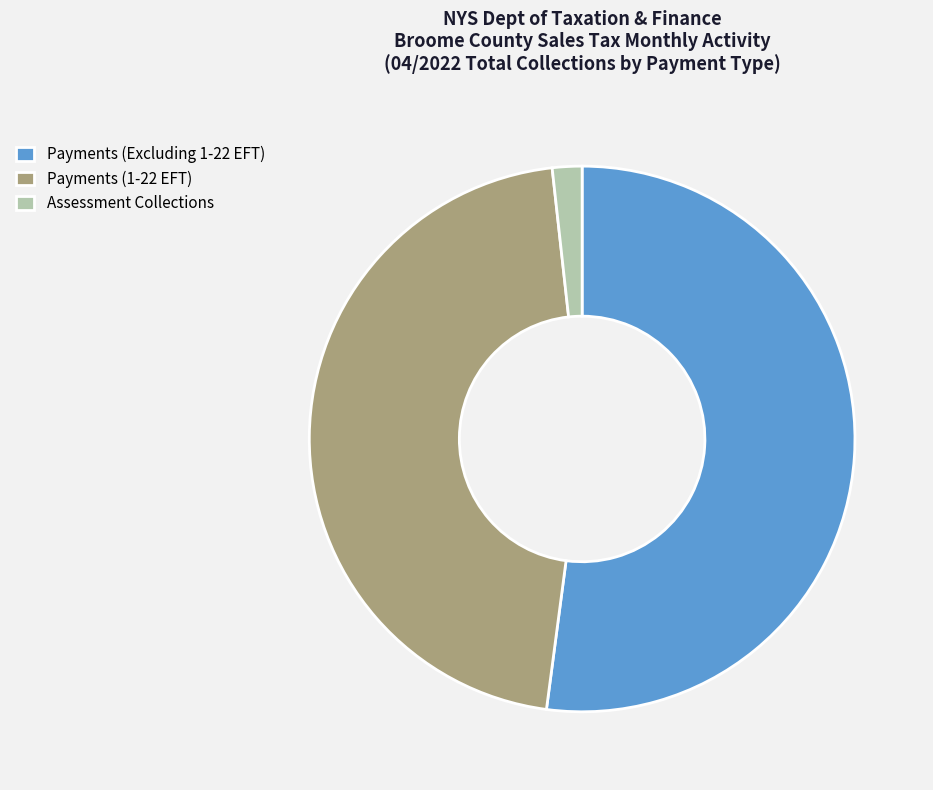

Which slice is the smallest?

Assessment Collections